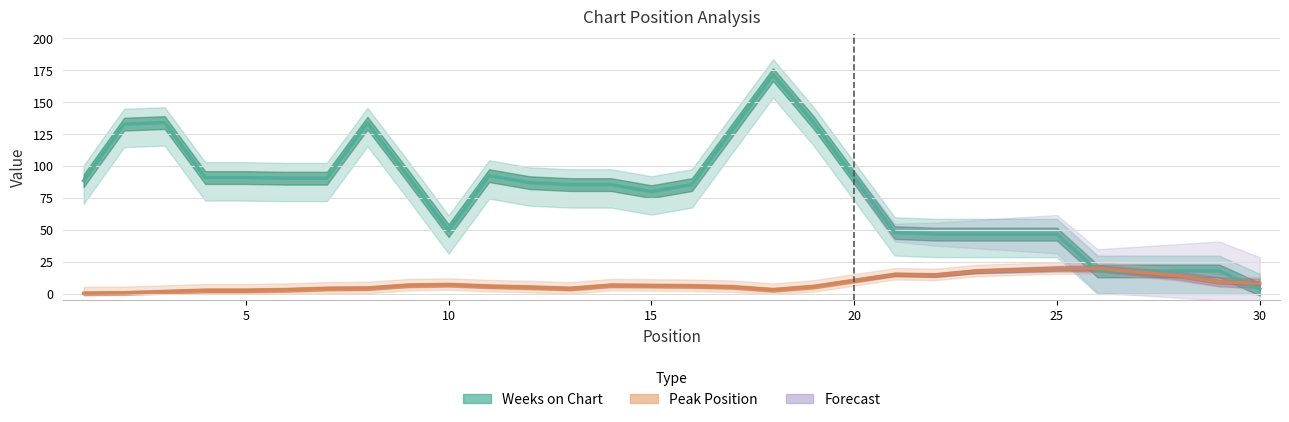

List the series in order of their overall mean, highest first.

Weeks on Chart, Peak Position